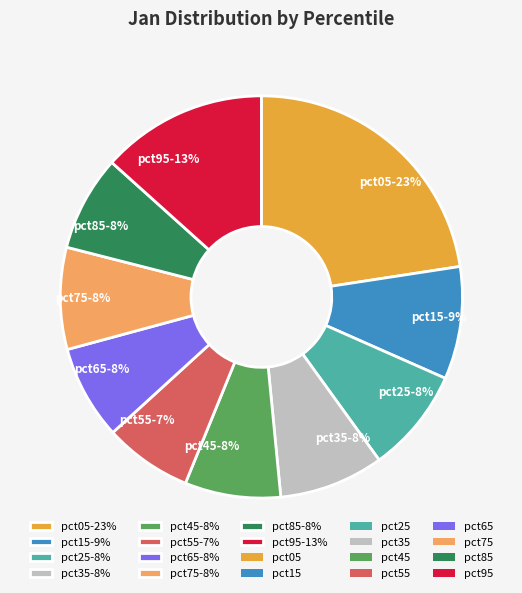

Count the number of slices in the pie.

10